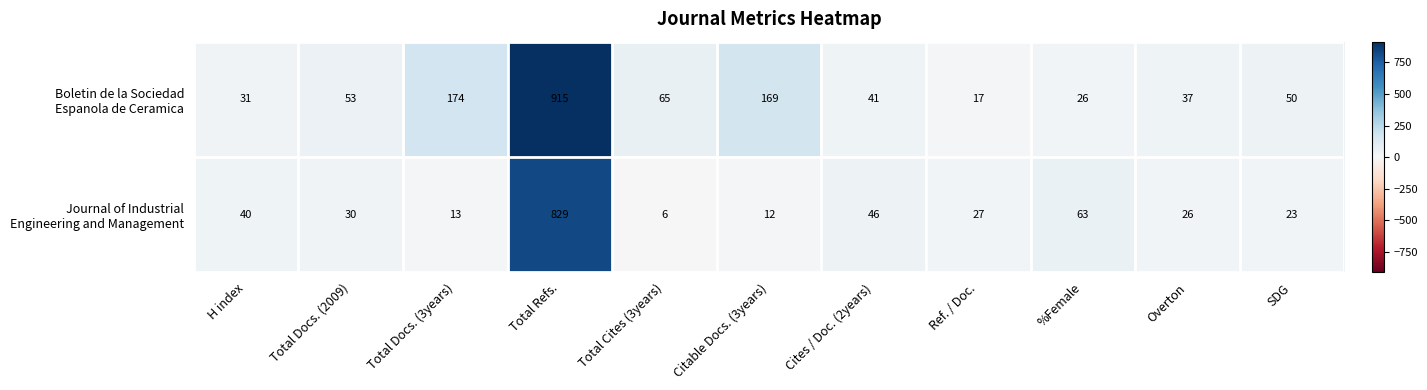

What is the spread (max minus min) of values at Total Docs. (2009)?

23